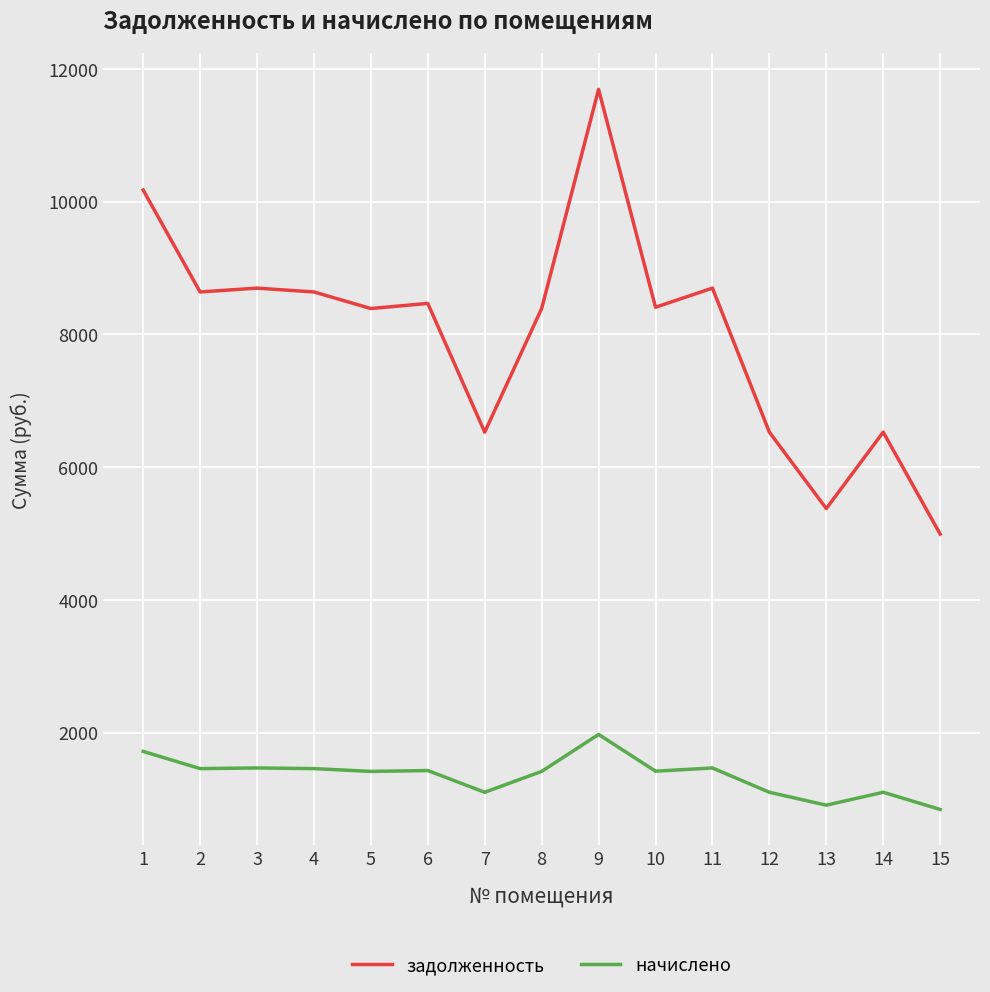

What is the difference between the maximum and minimum values in the задолженность series?

6700.8